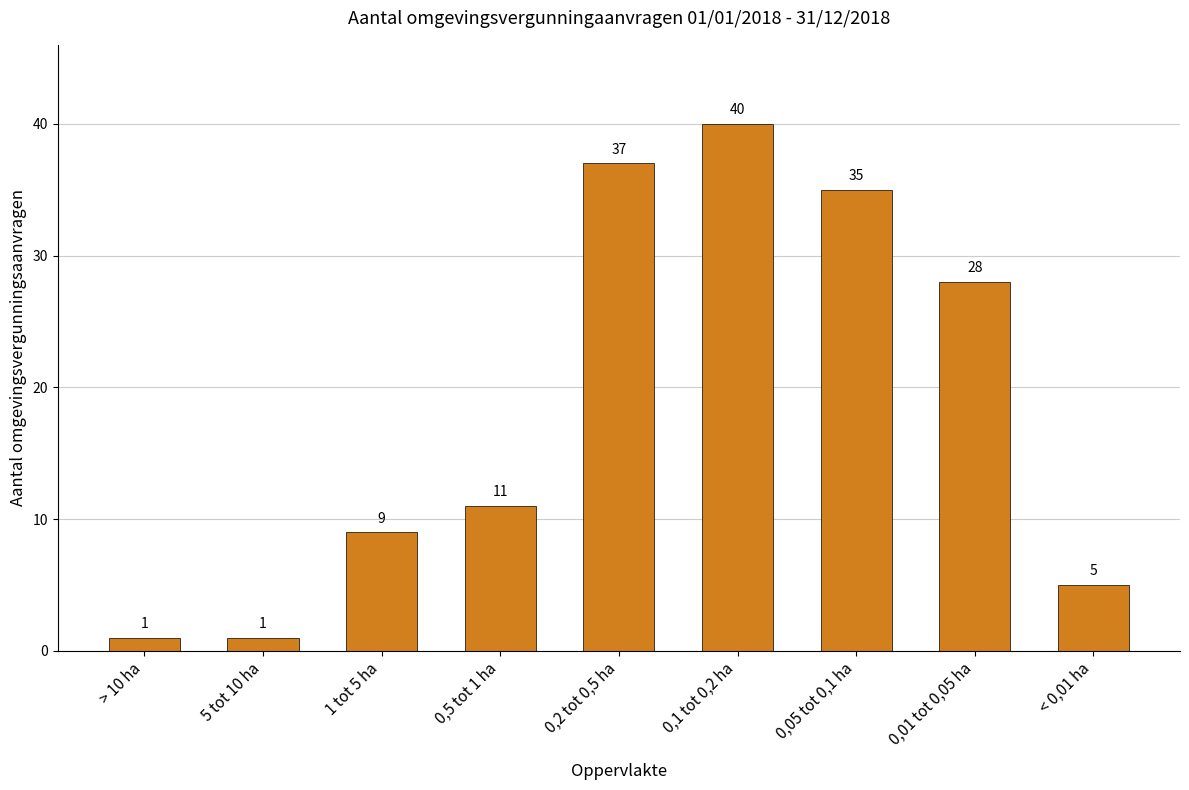

How many values are below 11?

4